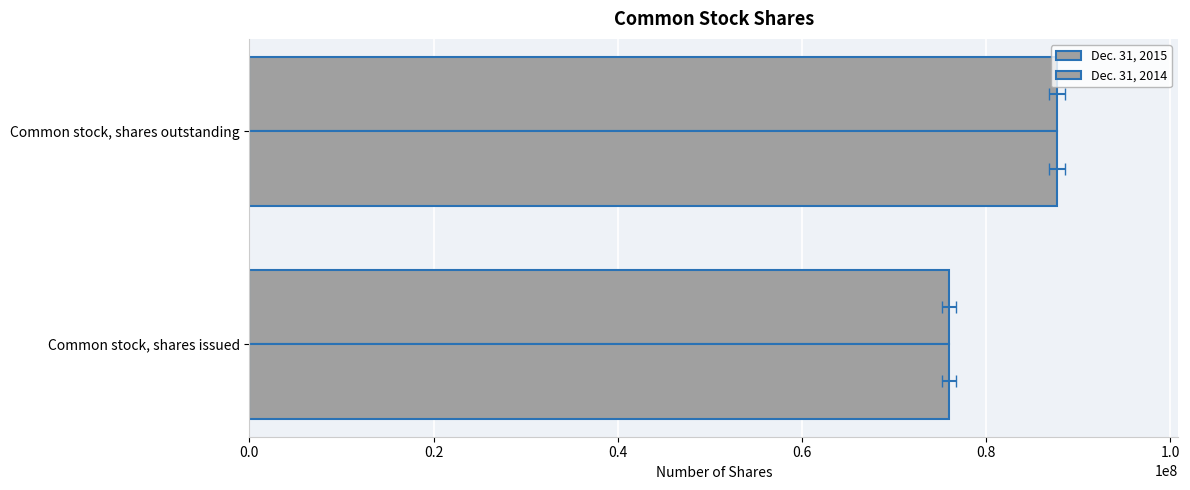

Reading left to right, transcribe all the data shown in this chart.

Dec. 31, 2015: 76015000	87700000
Dec. 31, 2014: 76015000	87700000